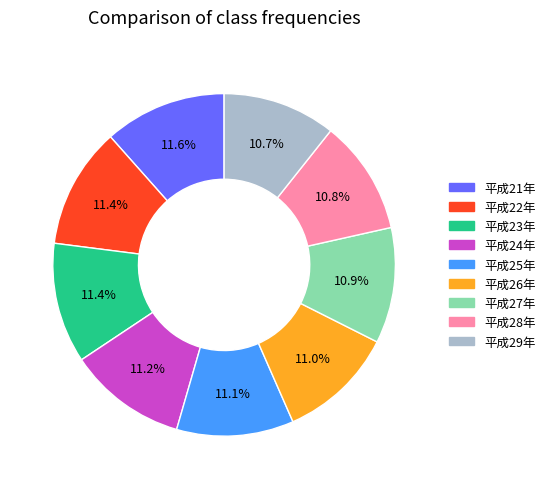

Does any single category account for the majority?

No